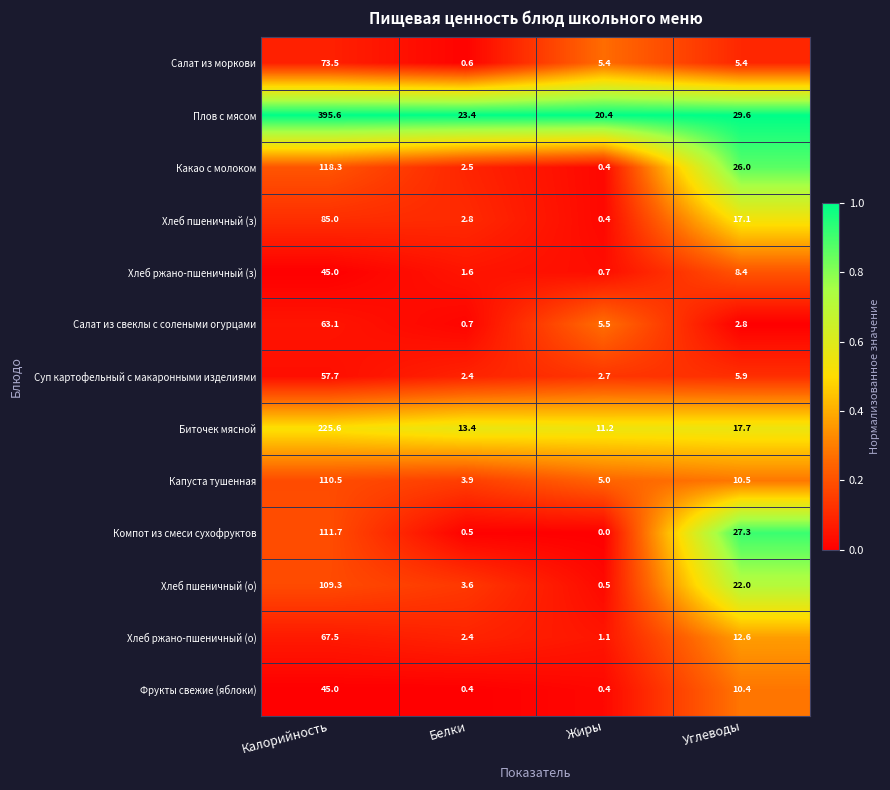

What is the average value of the Фрукты свежие (яблоки) series?

14.1